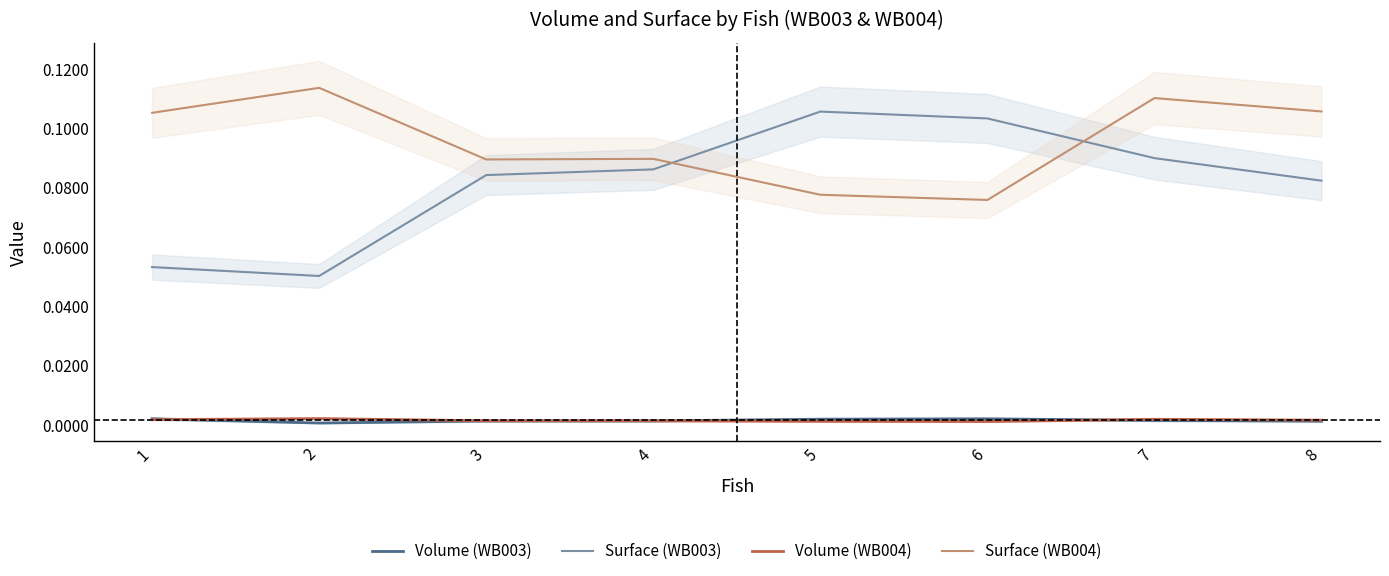

List the labels in order of Volume (WB003) value, largest first.

1, 6, 5, 7, 4, 3, 8, 2